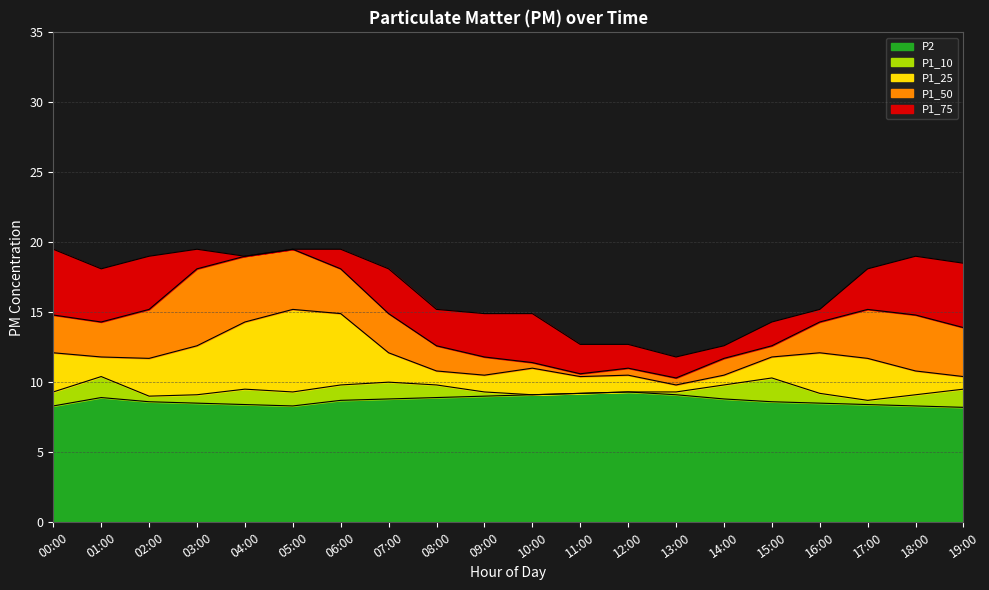

Is it true that P2 equals 8.4 at 04:00?

True